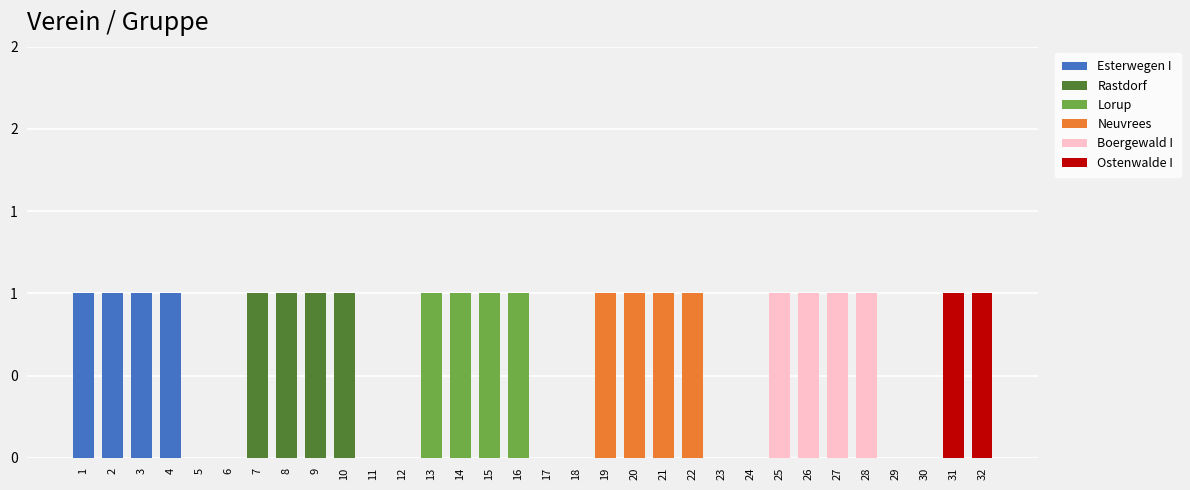

Are the bars horizontal?

No